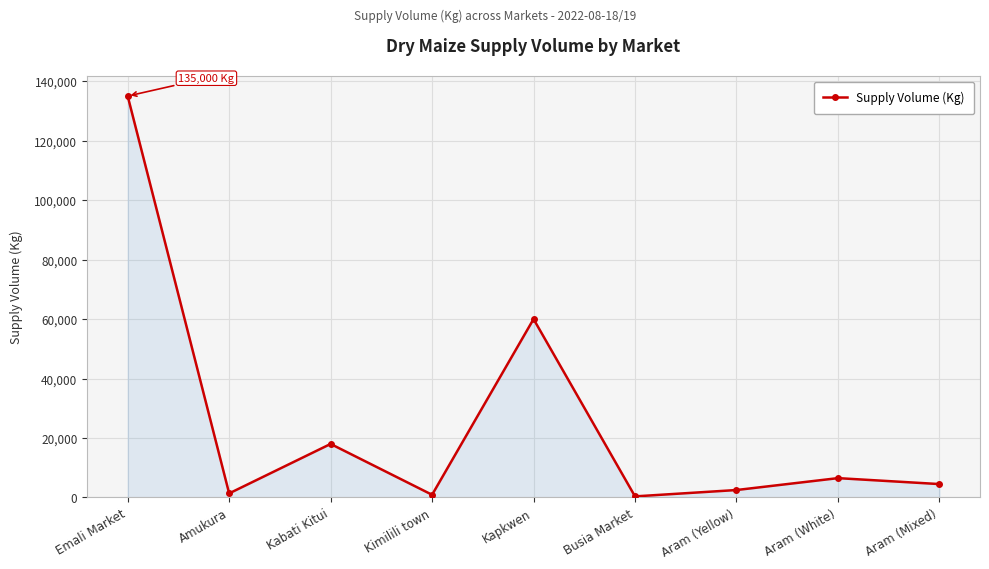

How many interior local valleys (lower than both neighbors) does the data have?

3